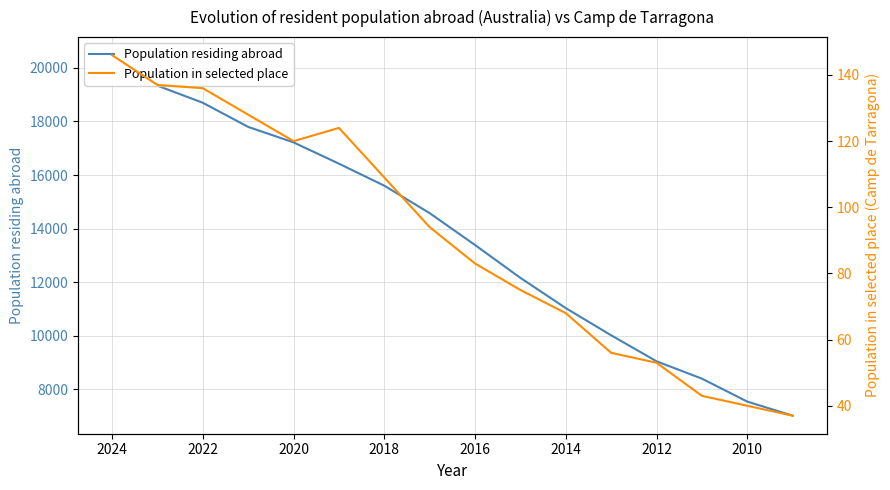

How many interior local peaks does the Population in selected place series have?

1